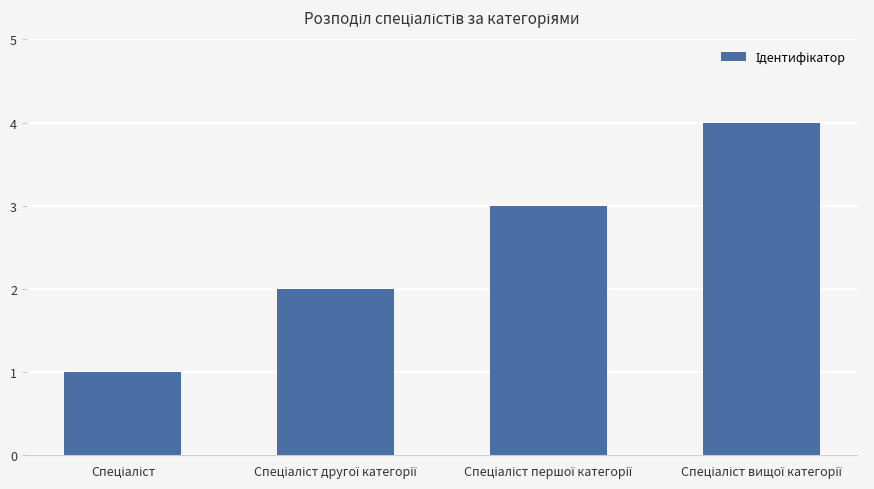

What is the greatest value displayed?

4